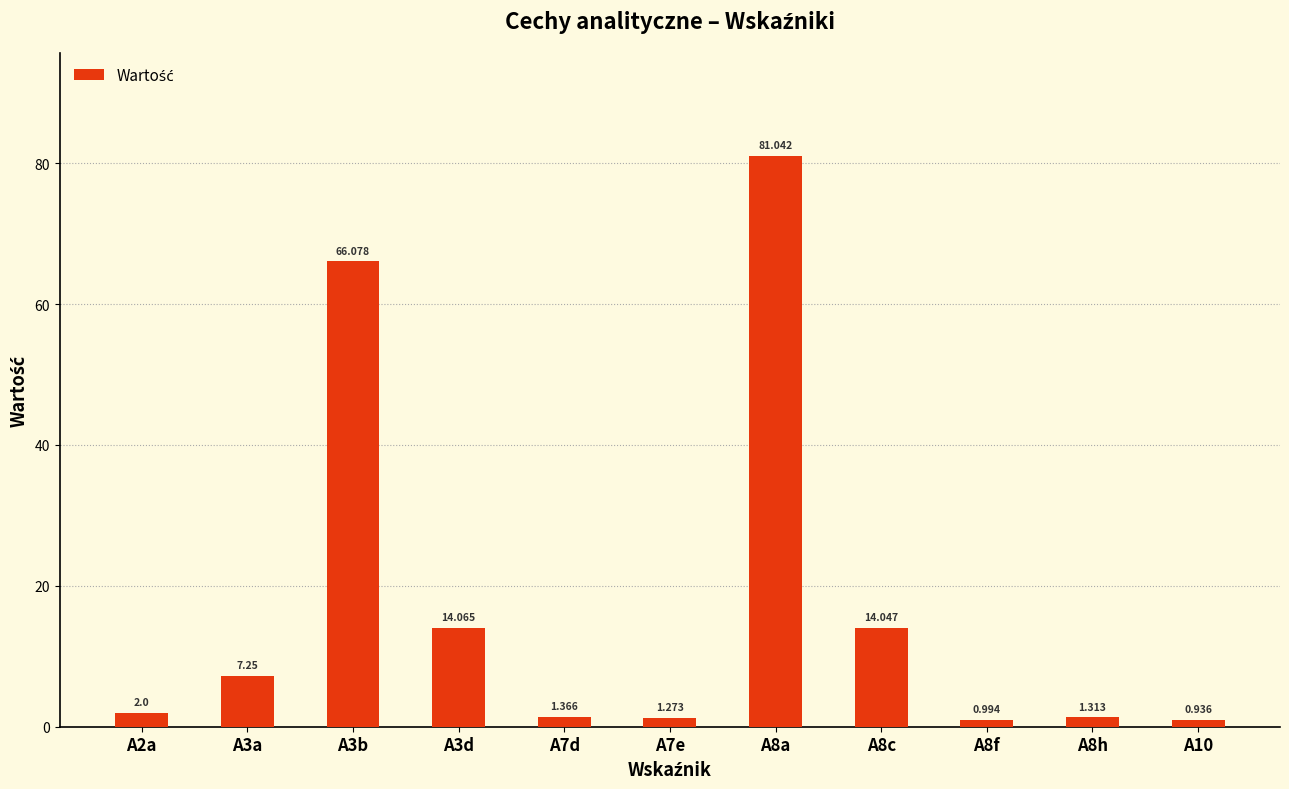

The value at A3a is 7.2. True or false?

True